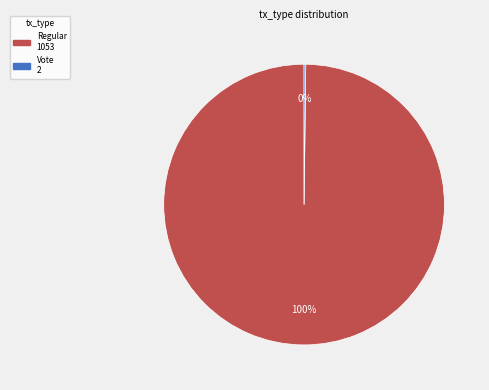

What is the largest slice in the pie chart?

Regular